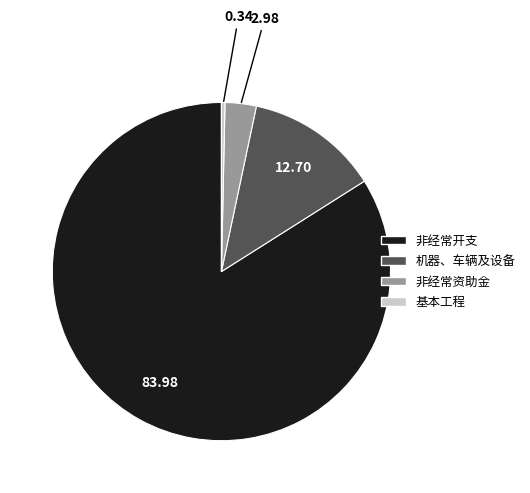

How many segments does this pie chart have?

4